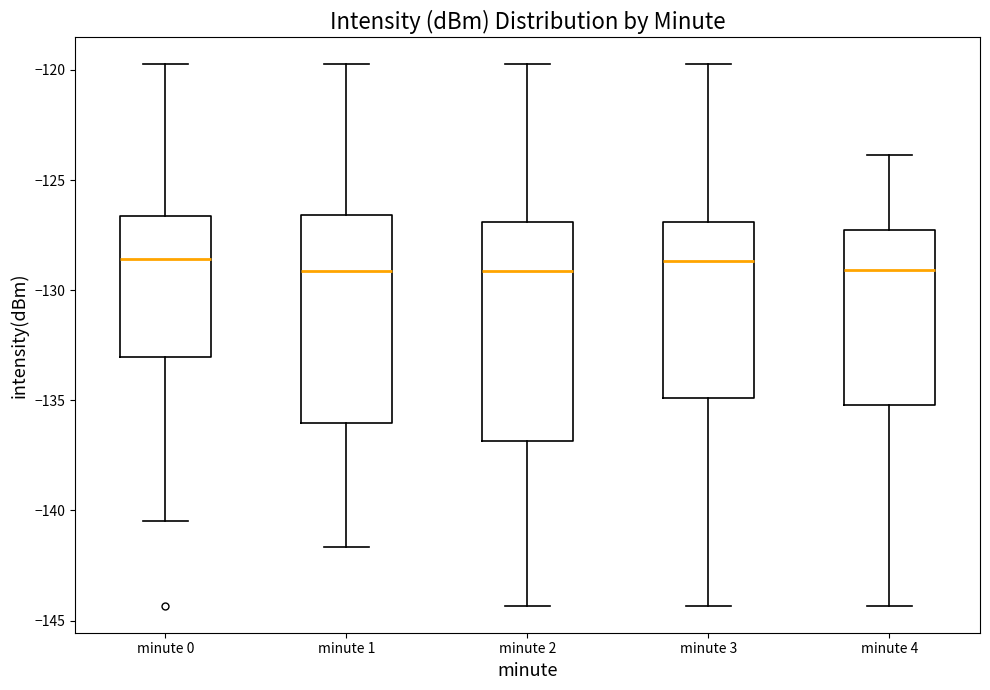

Reading left to right, read every box against the y-axis: the position of its median line, the range the box covers, and the ends of its whiskers. The values are not printed on the chart, so give them approximately, as read against the axis.

minute 0: median -128.5, box -133.0 to -126.5, whiskers -140.5 to -120.0
minute 1: median -129.0, box -136.0 to -126.5, whiskers -141.5 to -120.0
minute 2: median -129.0, box -137.0 to -127.0, whiskers -144.5 to -120.0
minute 3: median -128.5, box -135.0 to -127.0, whiskers -144.5 to -120.0
minute 4: median -129.0, box -135.0 to -127.5, whiskers -144.5 to -124.0